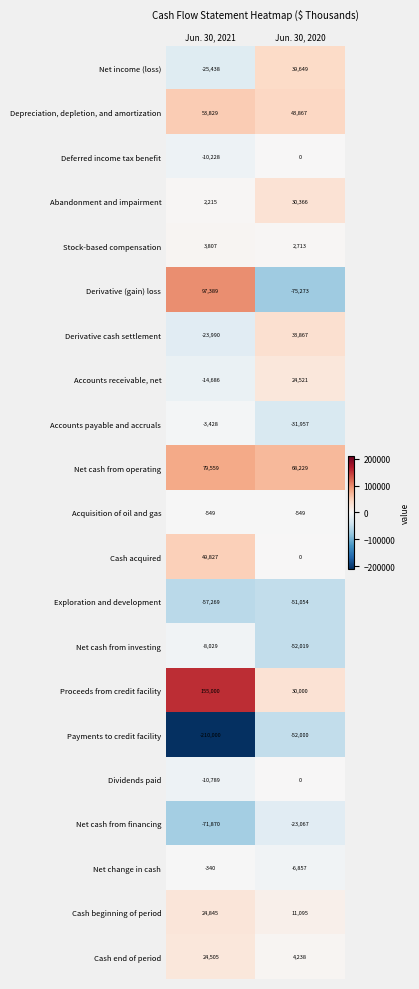

Is the value of Abandonment and impairment at Jun. 30, 2020 greater than the value of Accounts receivable, net at Jun. 30, 2021?

Yes